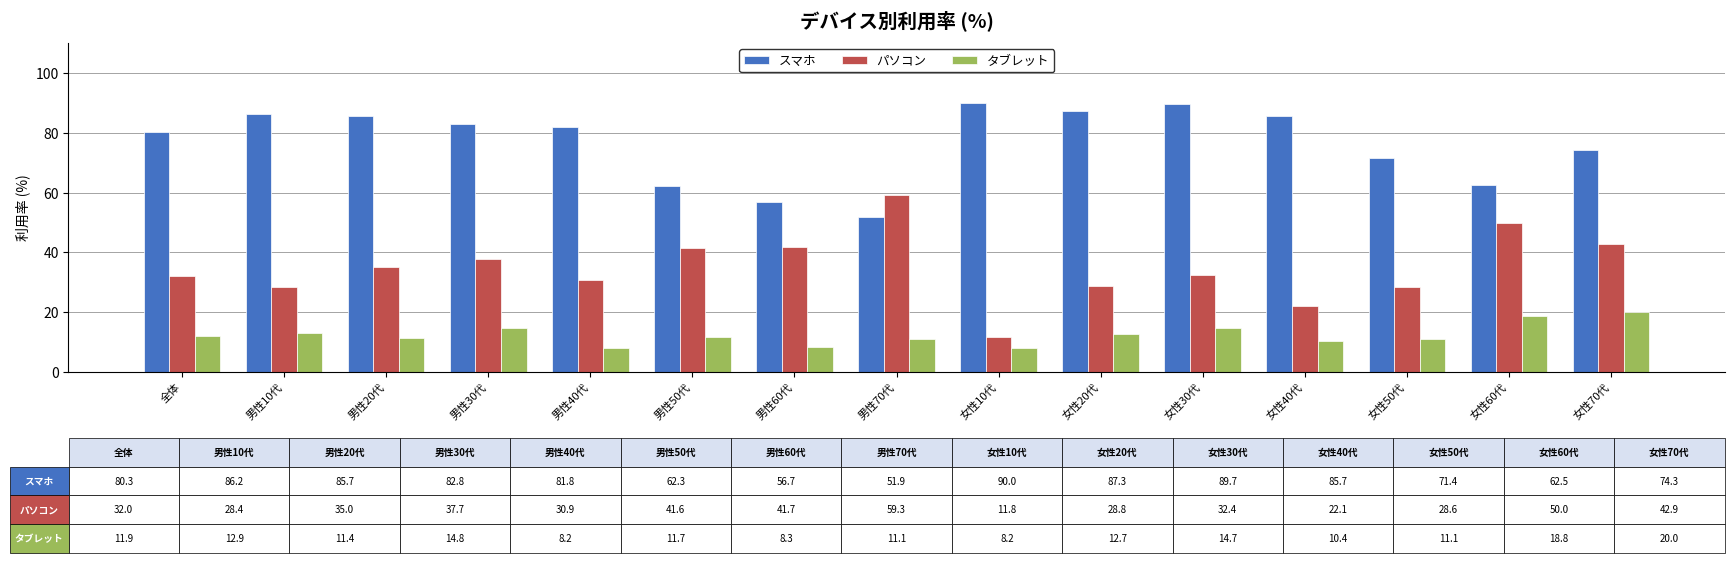

At 男性60代, list the series in order from largest to smallest.

スマホ, パソコン, タブレット